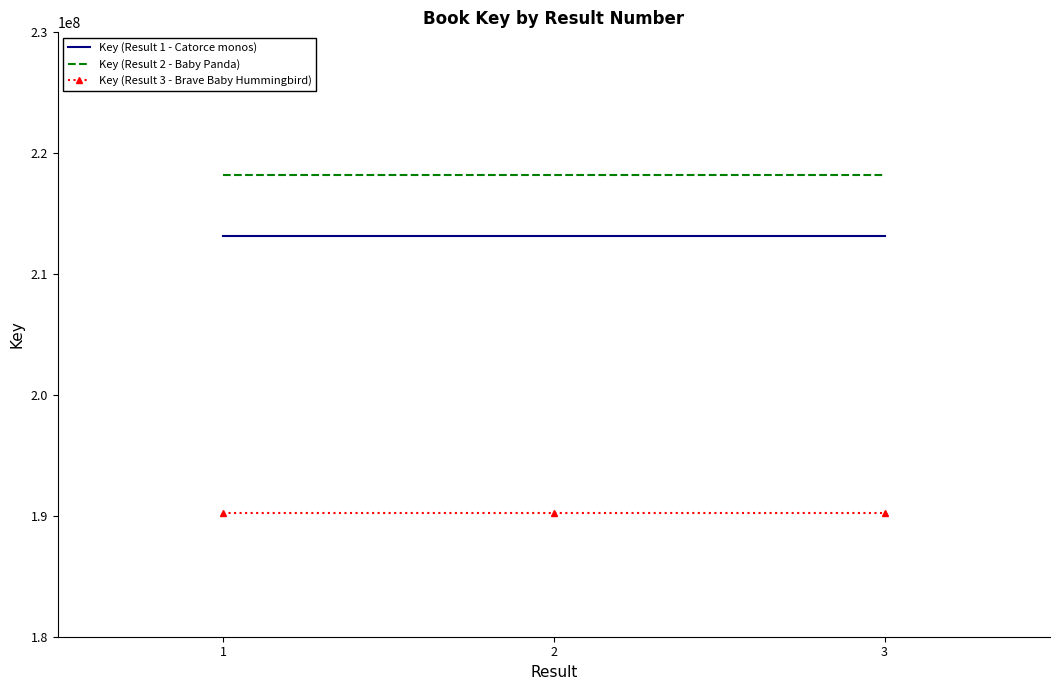

The Key (Result 3 - Brave Baby Hummingbird) series shows 275319058 at 3. True or false?

False